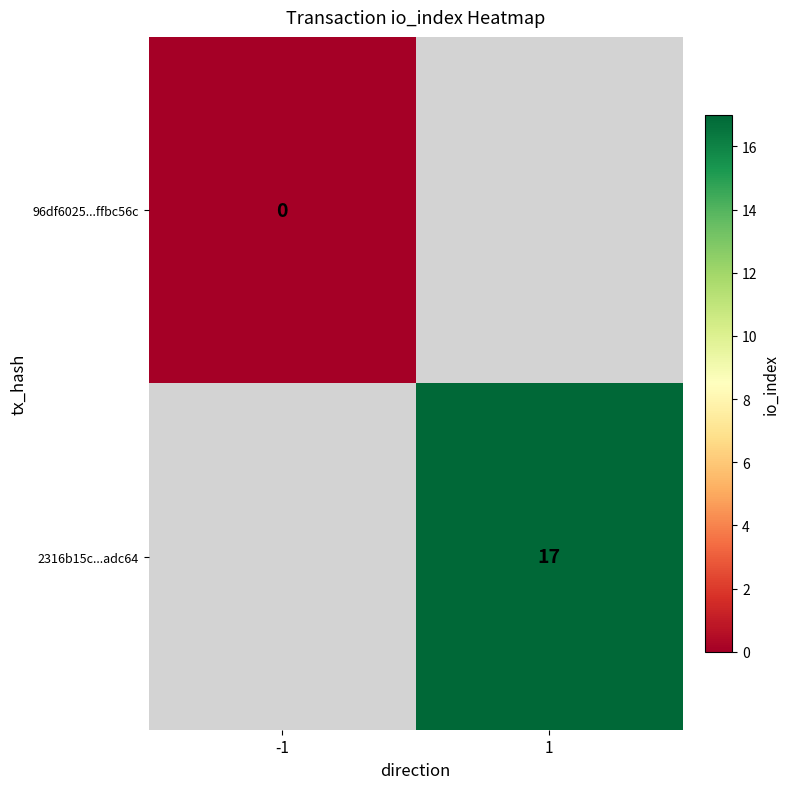

Which label corresponds to the largest value in the chart?

1